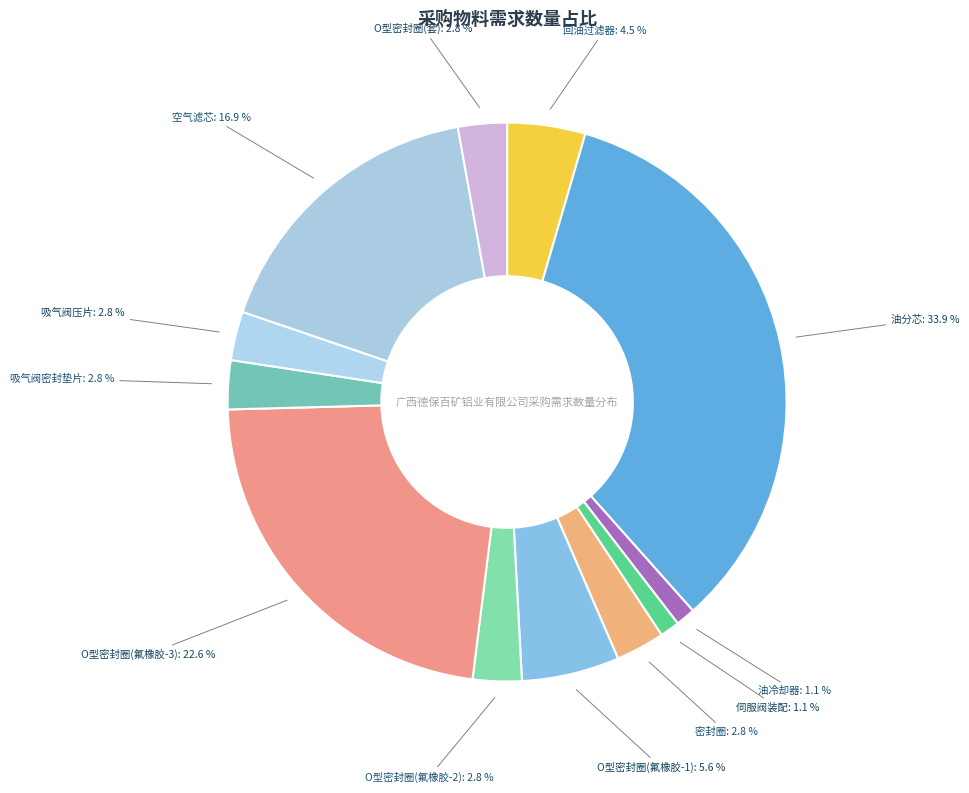

How many segments does this pie chart have?

12